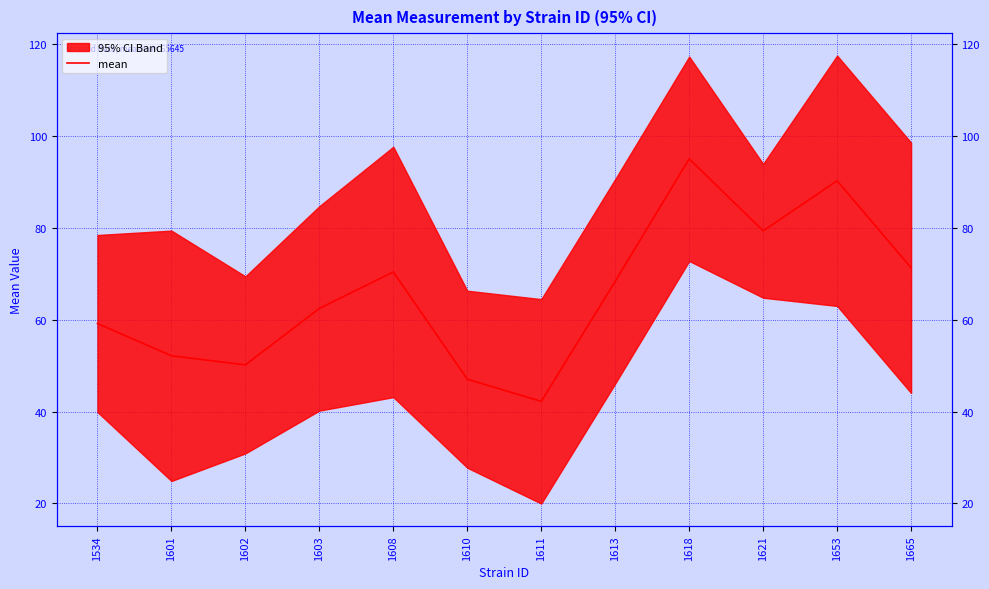

Reading left to right, what are all the values shown in this chart?

1534=59.2	1601=52.1	1602=50.2	1603=62.5	1608=70.4	1610=47.0	1611=42.2	1613=68.4	1618=95.0	1621=79.4	1653=90.2	1665=71.3